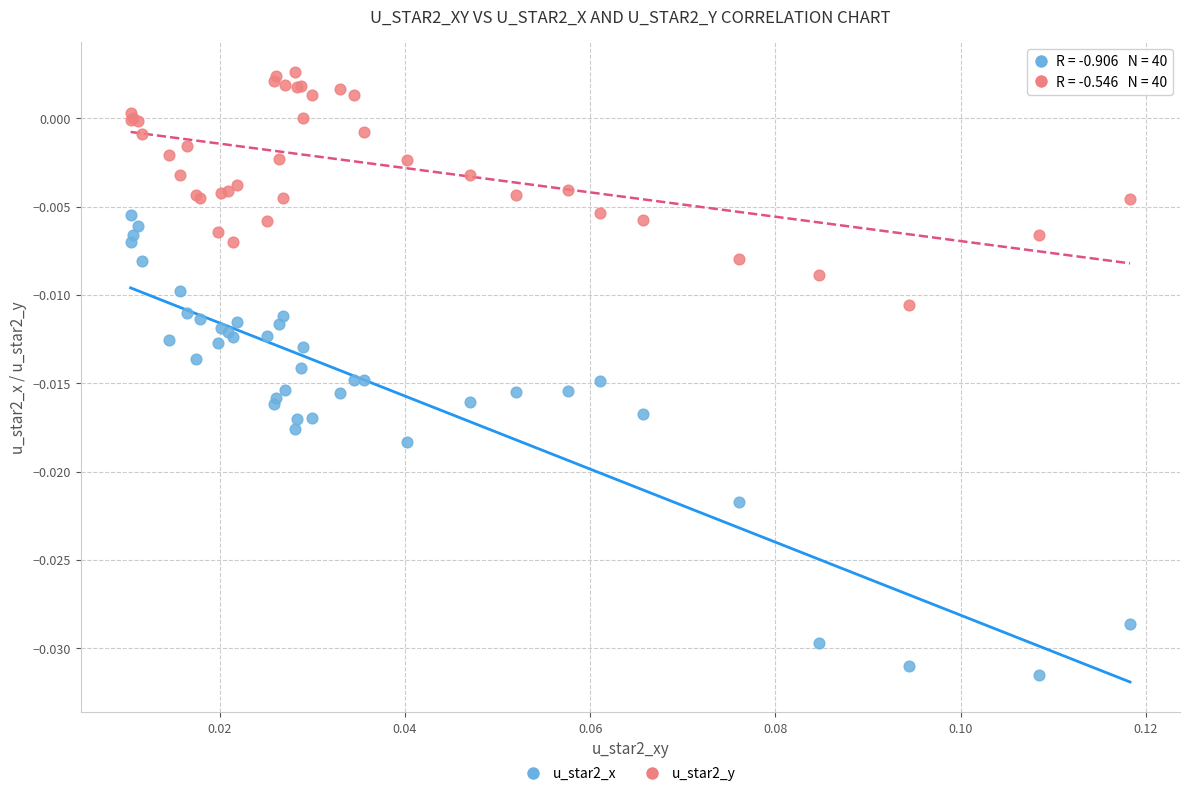

Which series reaches the minimum Y coordinate?

u_star2_x